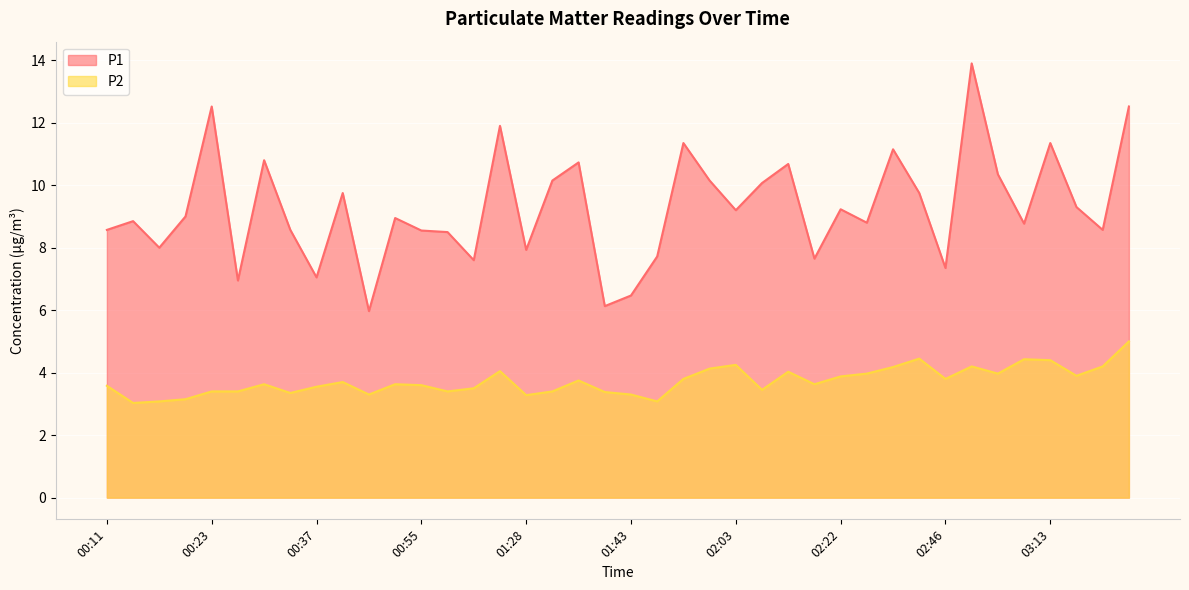

Between 02:43 and 03:30, which series saw the biggest shift?

P1